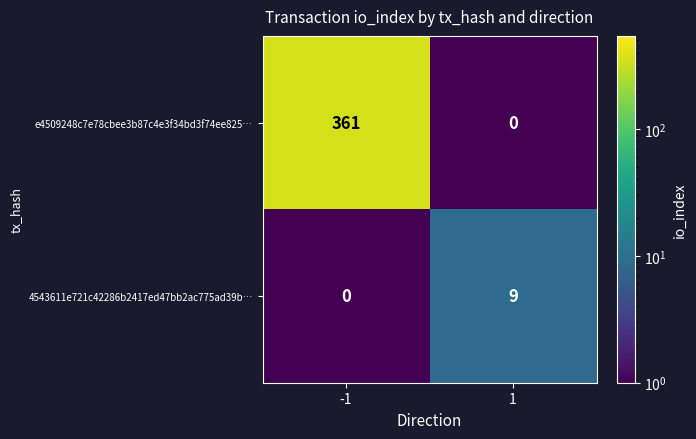

Reading right to left, what are all the values shown in this chart?

e4509248c7e78cbee3b87c4e3f34bd3f74ee825…: 0	361
4543611e721c42286b2417ed47bb2ac775ad39b…: 9	0